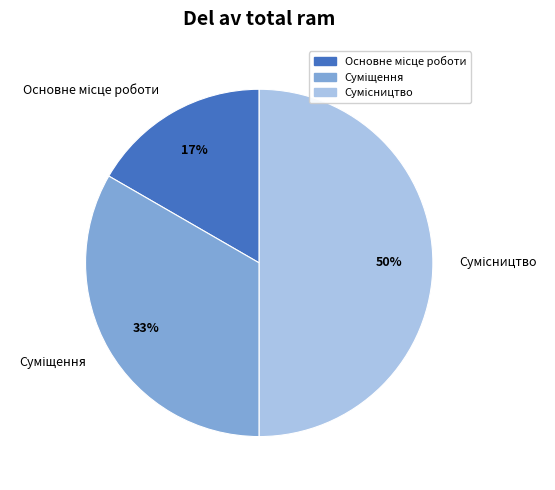

To the nearest percent, what is the difference between the largest and smallest slice percentages?

33%